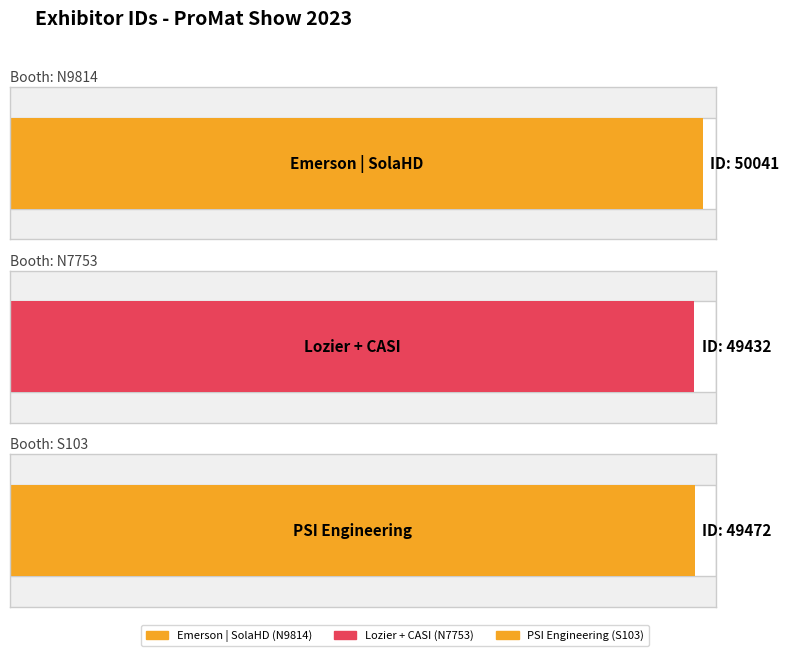

Reading left to right, transcribe all the data shown in this chart.

50041	49432	49472